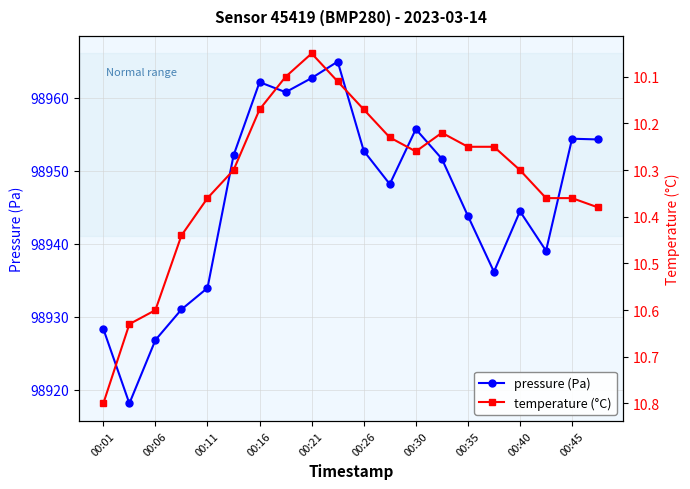

Read the pressure (Pa) value at 00:26.

98952.7